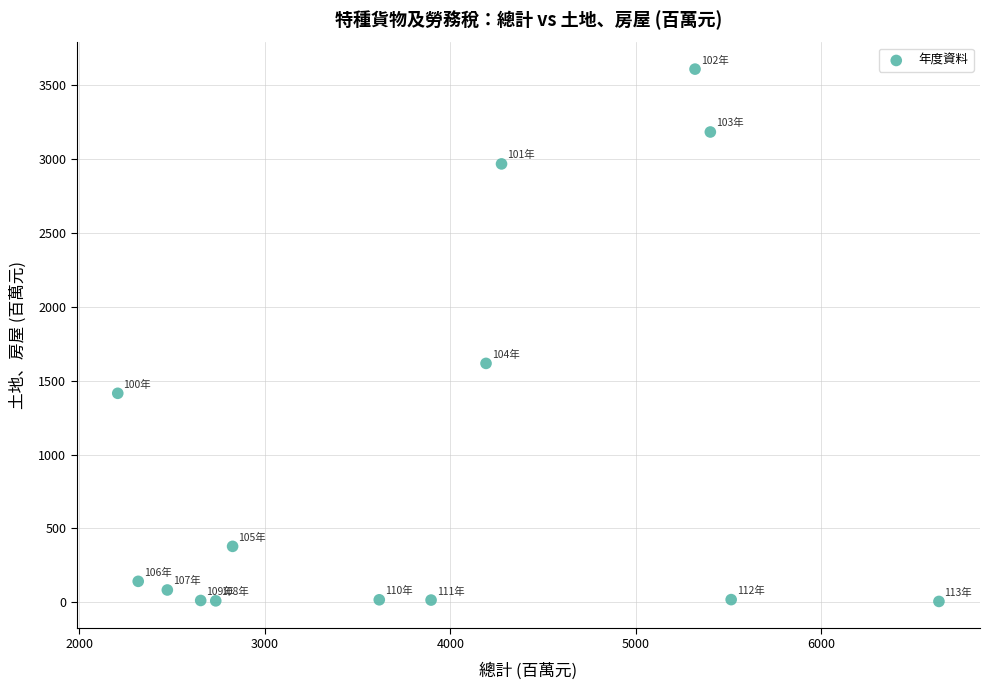

What Y value in the scatter plot is closest to 1806?

1616.8